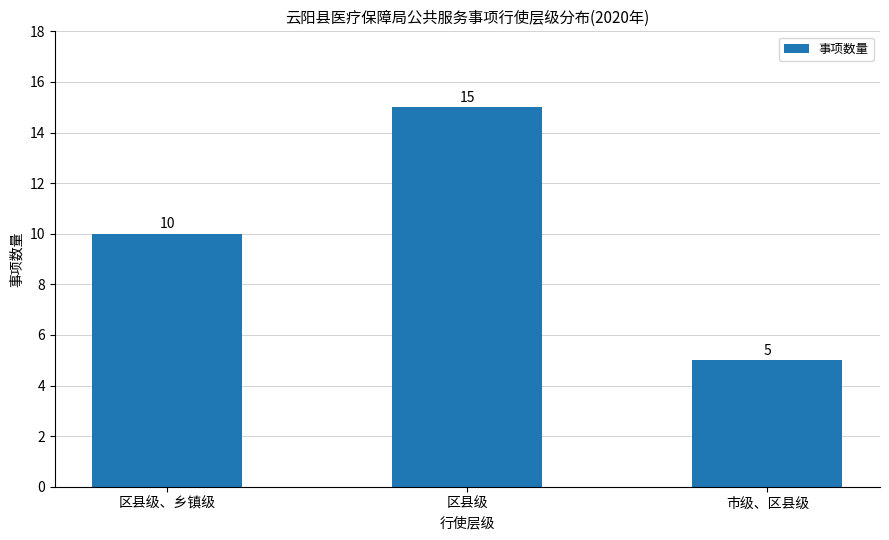

What is the difference between the maximum and minimum values?

10